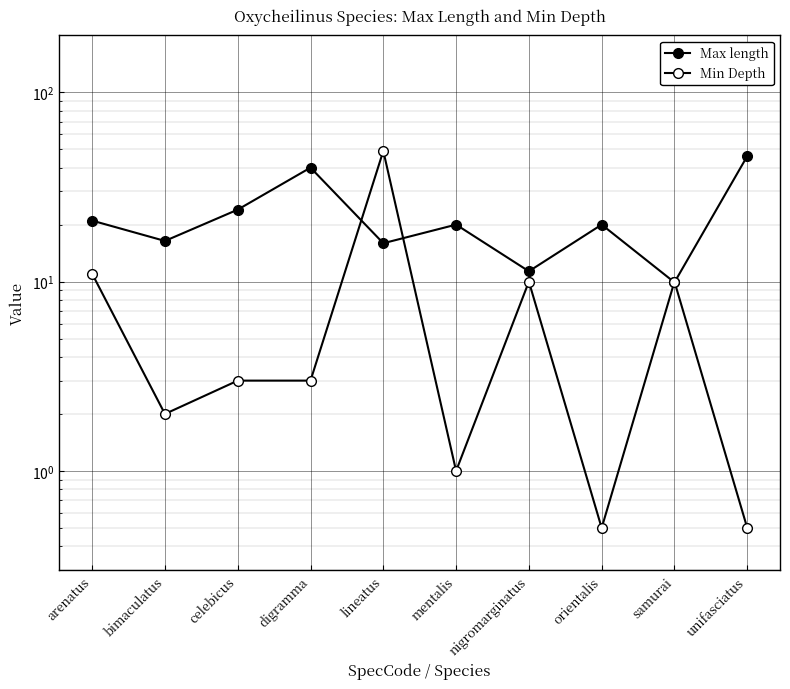

True or false: Max length has more than 1 interior local peaks.

True